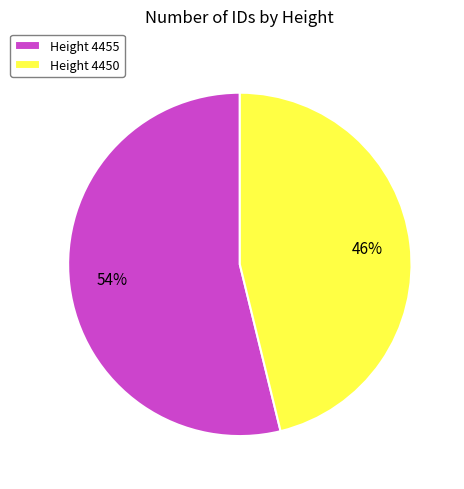

Which has a higher value, Height 4455 or Height 4450?

Height 4455